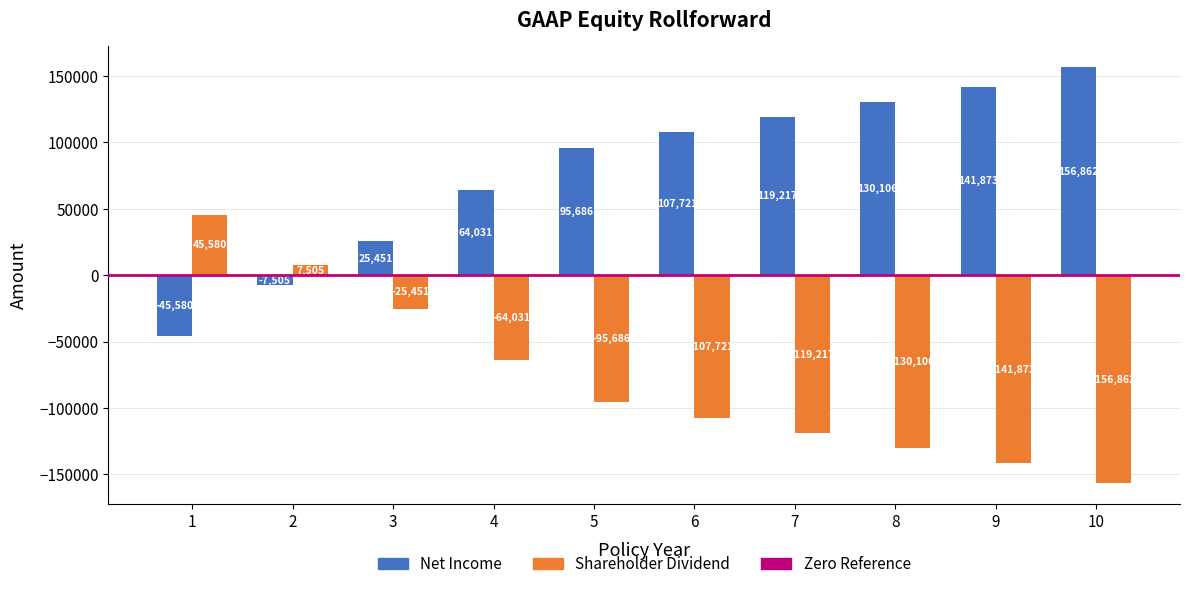

How many data points in Shareholder Dividend are less than -95686?

6